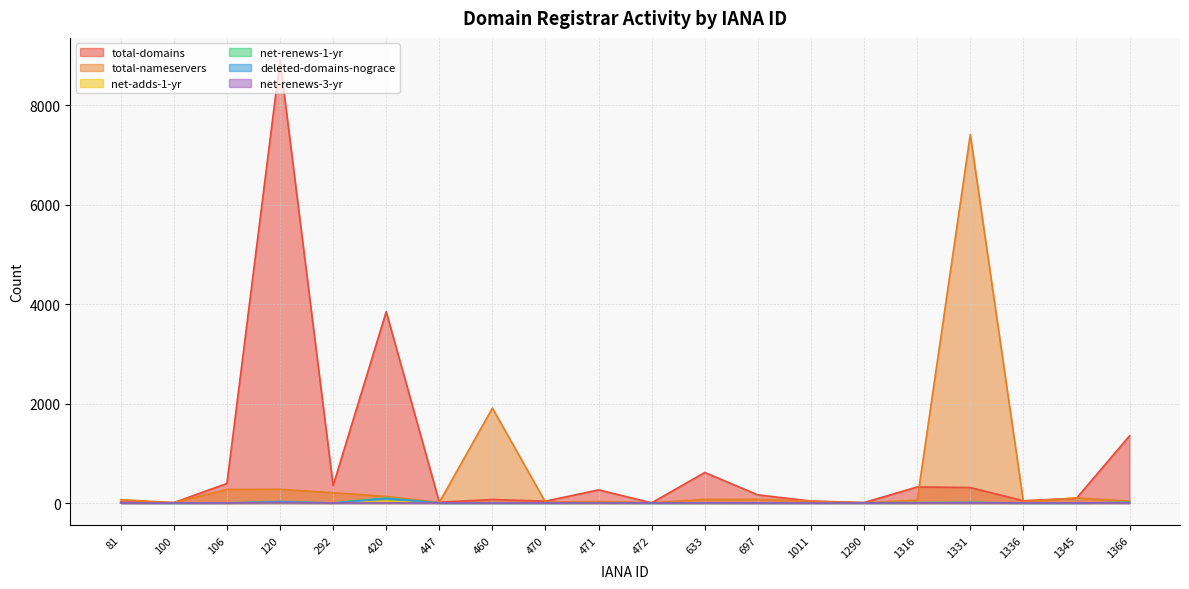

How many lines are shown in the chart?

6